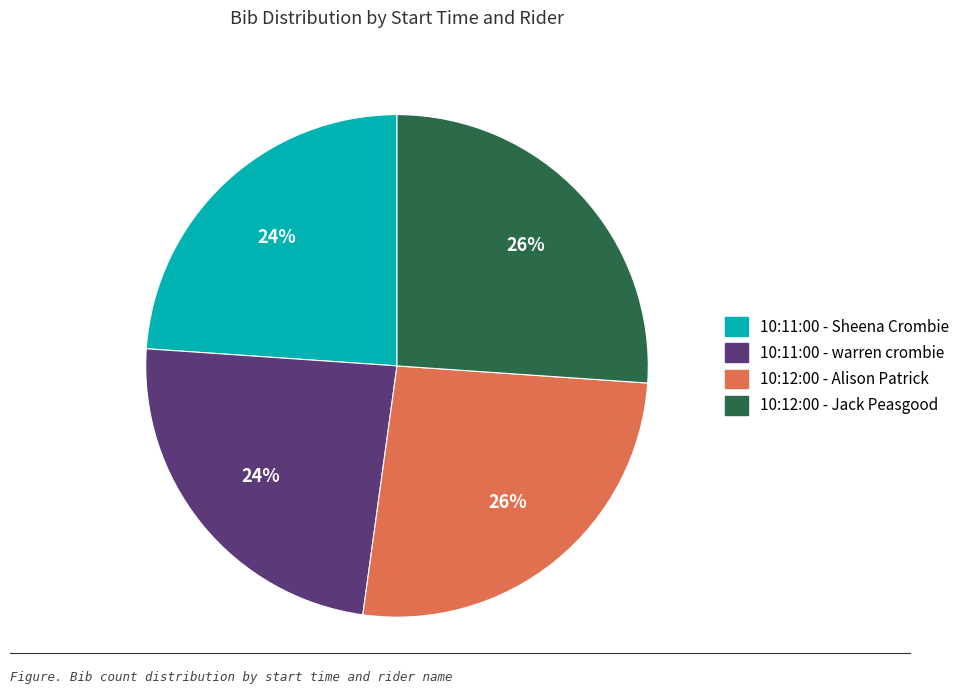

To the nearest percent, what is the difference between the 10:12:00 - Jack Peasgood and 10:11:00 - warren crombie slice percentages?

2%